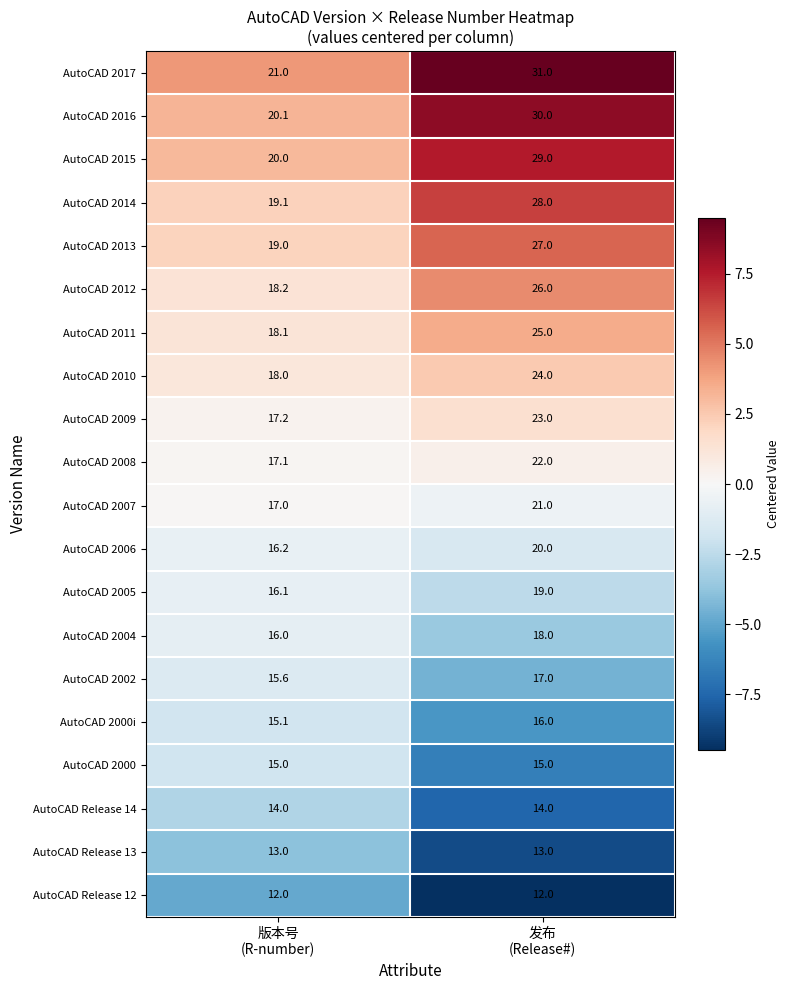

Which series has the largest total across all categories?

AutoCAD 2017